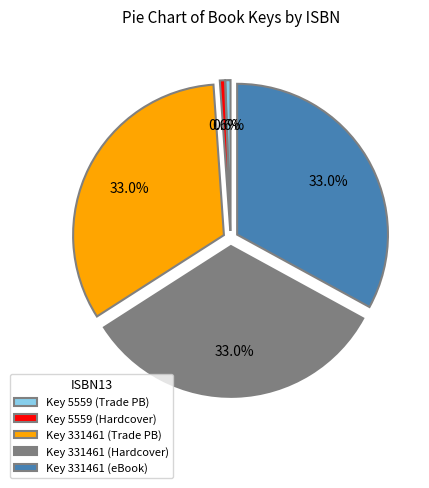

Which has a higher value, Key 331461 (eBook) or Key 5559 (Trade PB)?

Key 331461 (eBook)